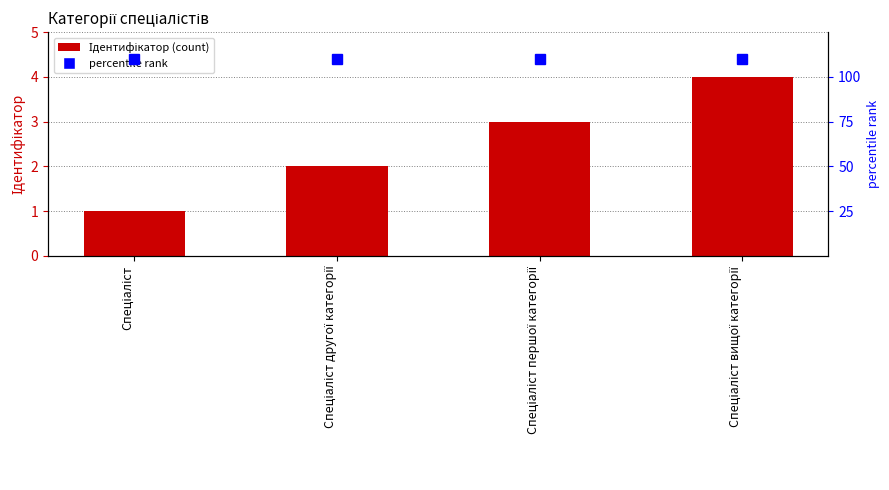

Does the chart contain any negative values?

No